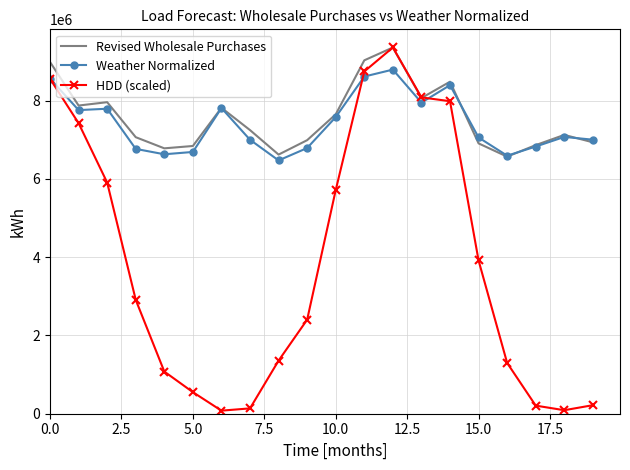

What is the highest value of the Weather Normalized series?

8793860.7